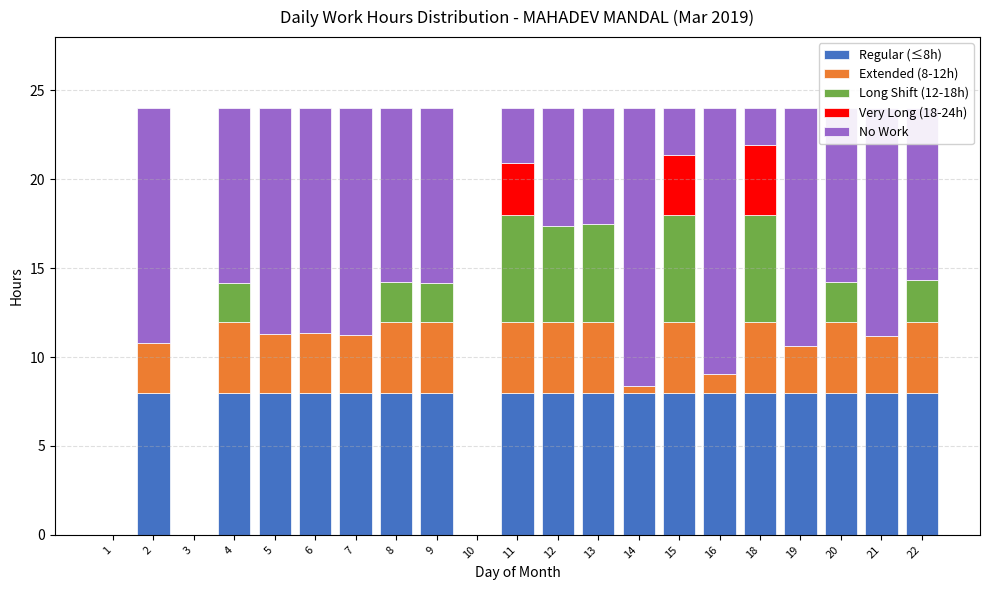

What is the highest value of the Regular (≤8h) series?

8.0